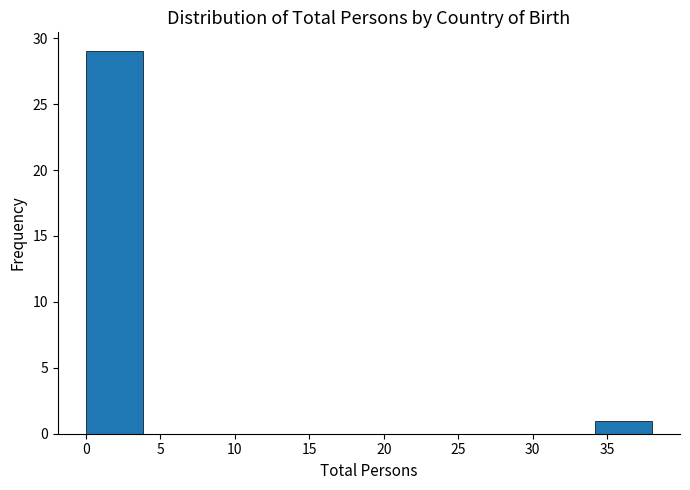

Reading left to right, transcribe this chart: for each bar, give the range it covers on the x-axis and its height. Neither the bar edges nor the heights are printed on the chart, so give them approximately, as read against the axes.

0.0 to 3.8: 29
3.8 to 7.6: 0
7.6 to 11.4: 0
11.4 to 15.2: 0
15.2 to 19.0: 0
19.0 to 22.8: 0
22.8 to 26.6: 0
26.6 to 30.4: 0
30.4 to 34.2: 0
34.2 to 38.0: 1